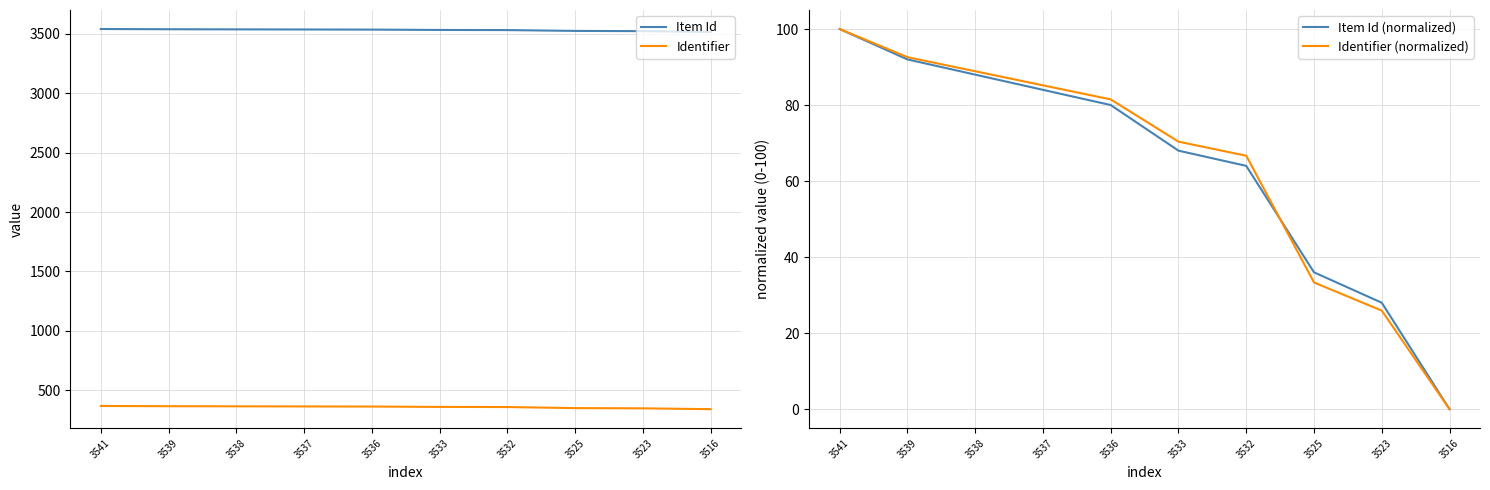

Reading left to right, extract all data points from this chart.

Item Id: 3541.0	3539.0	3538.0	3537.0	3536.0	3533.0	3532.0	3525.0	3523.0	3516.0
Identifier: 367.0	365.0	364.0	363.0	362.0	359.0	358.0	349.0	347.0	340.0
Item Id (normalized): 100.0	92.0	88.0	84.0	80.0	68.0	64.0	36.0	28.0	0.0
Identifier (normalized): 100.0	92.6	88.9	85.2	81.5	70.4	66.7	33.3	25.9	0.0